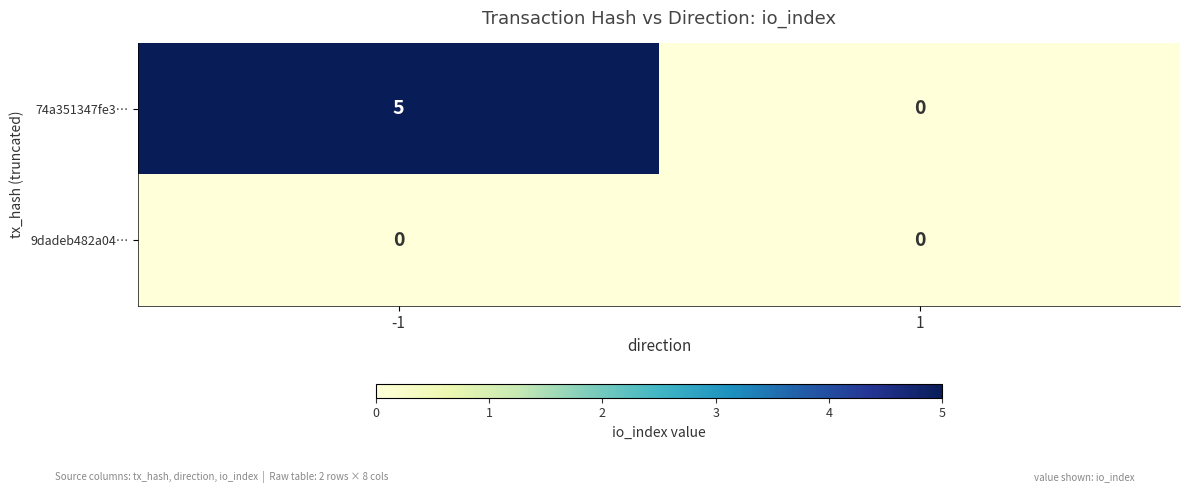

What is the greatest value displayed?

5